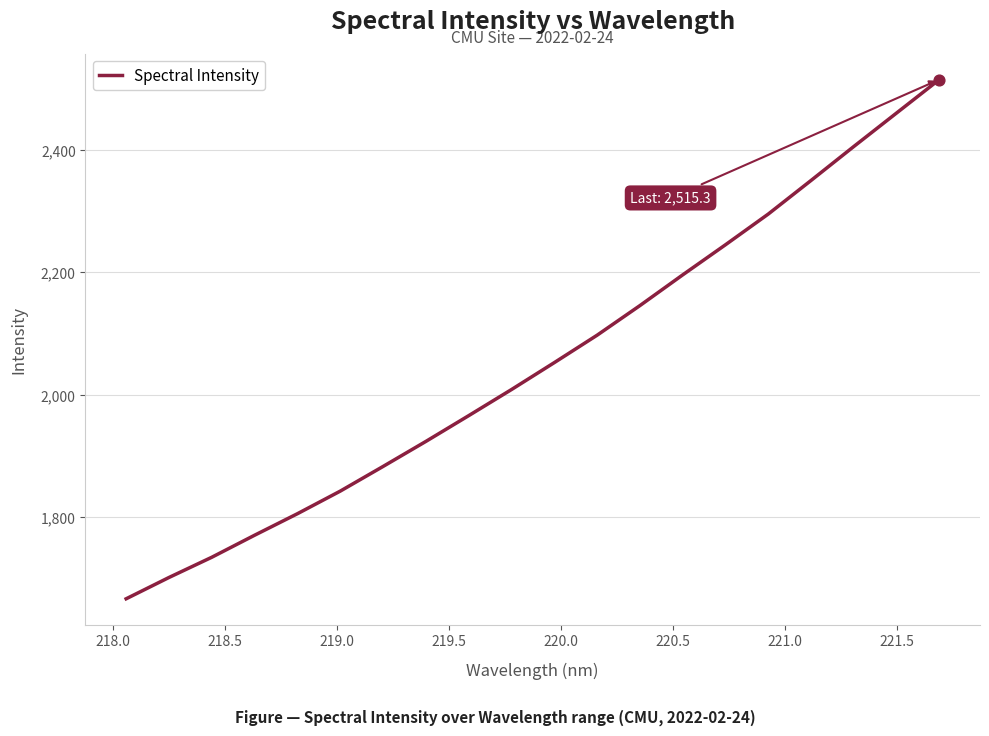

What is the minimum value shown in the chart?

1666.8